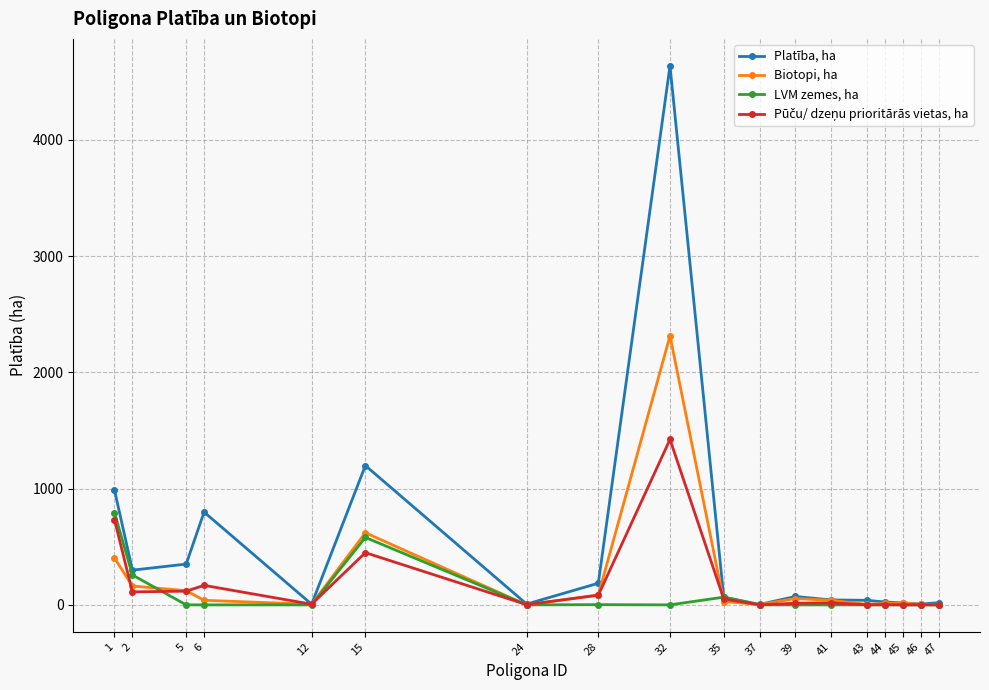

True or false: Platība, ha has more than 0 points higher than both neighbors.

True